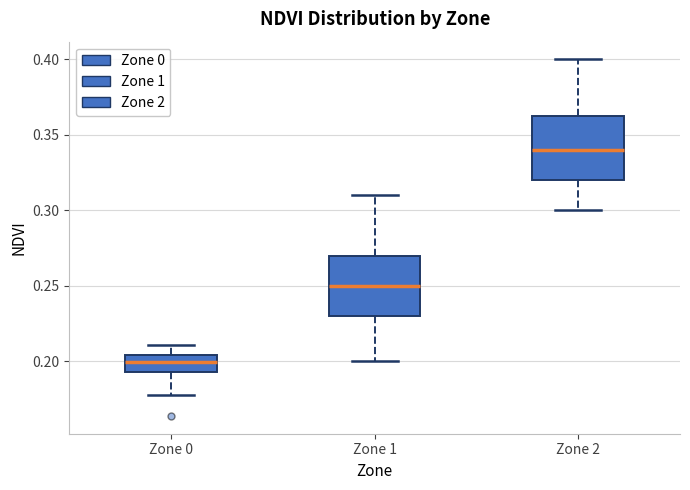

Reading left to right, transcribe this box plot: for each box, give where its median line is, the range the box spans, and where its two whiskers end, as read against the y-axis. The values are not printed on the chart, so give them approximately, as read against the axis.

Zone 0: median 0.200, box 0.195 to 0.205, whiskers 0.180 to 0.210
Zone 1: median 0.250, box 0.230 to 0.270, whiskers 0.200 to 0.310
Zone 2: median 0.340, box 0.320 to 0.365, whiskers 0.300 to 0.400